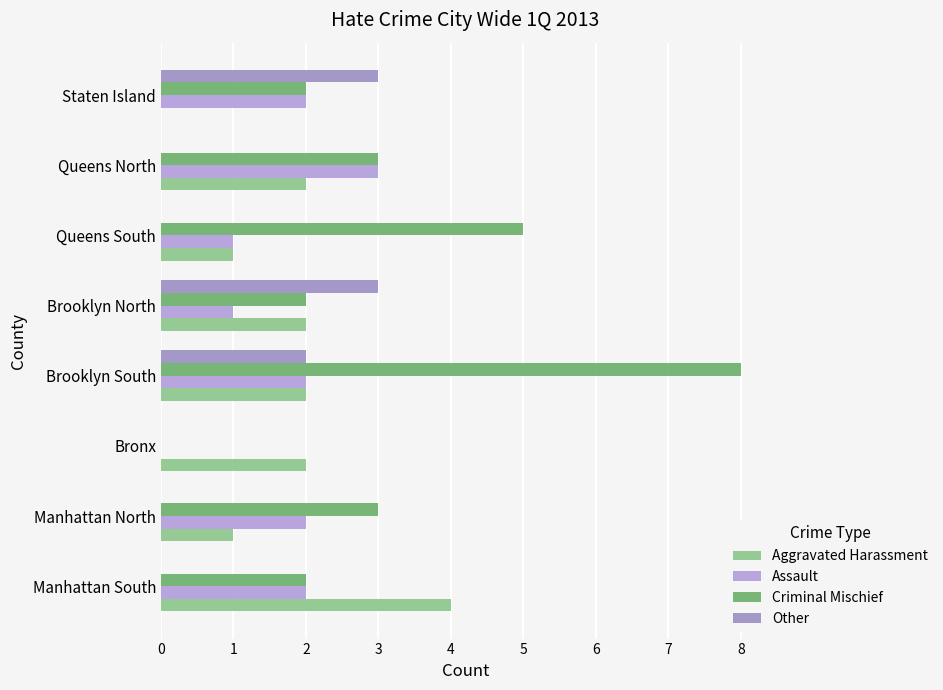

How many values in Criminal Mischief are above zero?

7